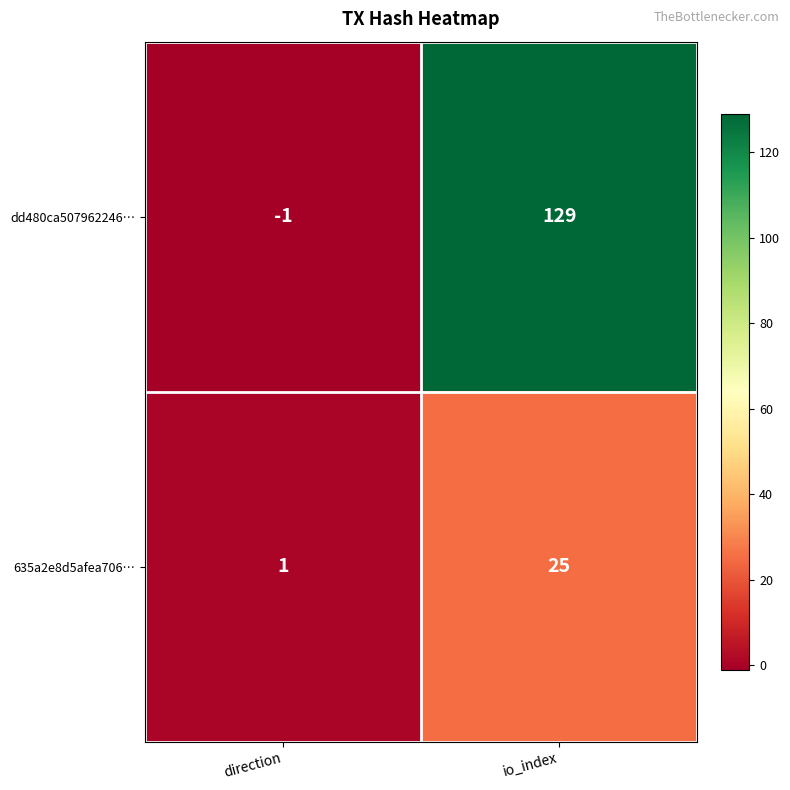

What is the maximum value for dd480ca507962246…?

129